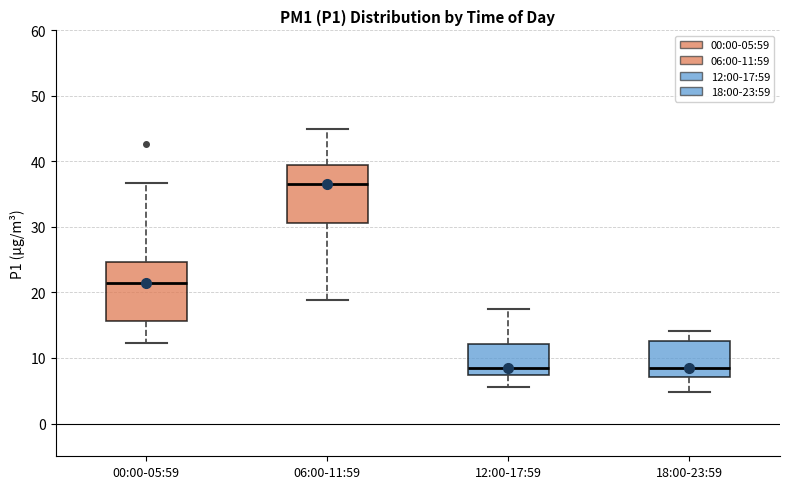

Reading left to right, transcribe this box plot: for each box, give where its median line is, the range the box spans, and where its two whiskers end, as read against the y-axis. The values are not printed on the chart, so give them approximately, as read against the axis.

00:00-05:59: median 21, box 16 to 25, whiskers 12 to 37
06:00-11:59: median 37, box 31 to 40, whiskers 19 to 45
12:00-17:59: median 9, box 7 to 12, whiskers 6 to 18
18:00-23:59: median 9, box 7 to 13, whiskers 5 to 14